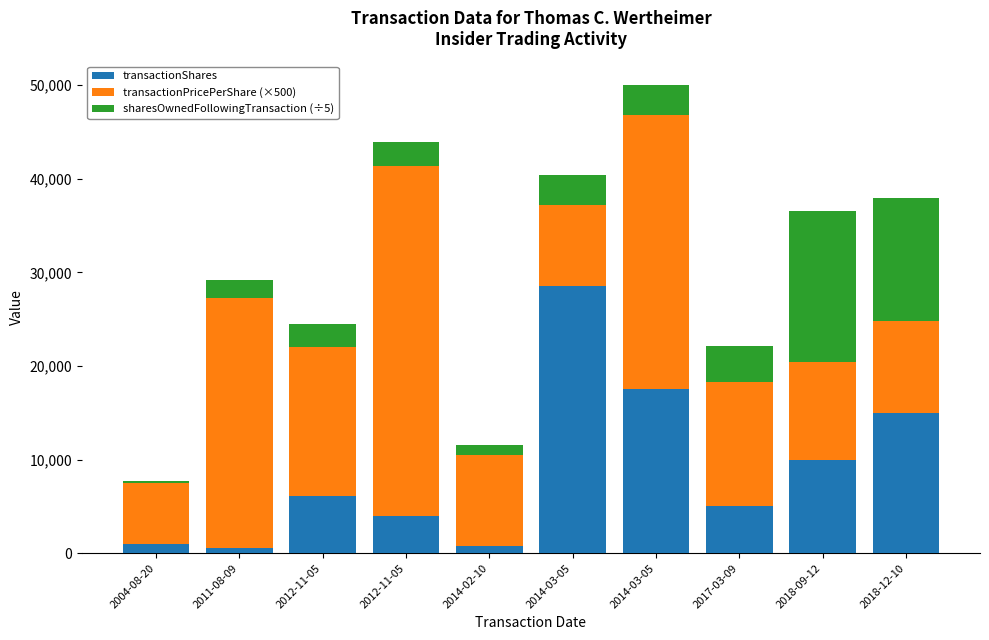

How many data points does each series have?

10